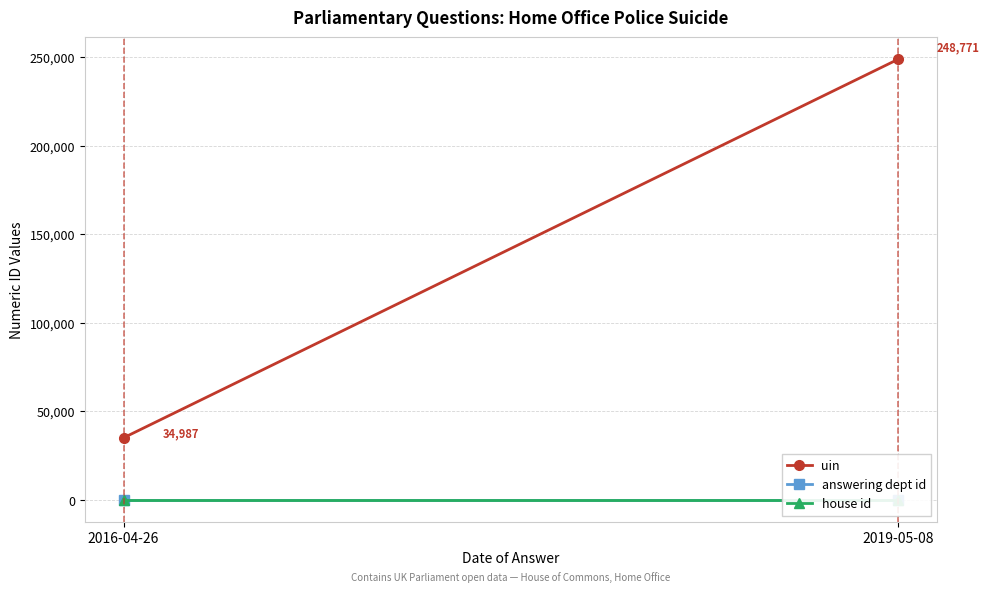

What is the label of the 2nd point from the left?

2019-05-08